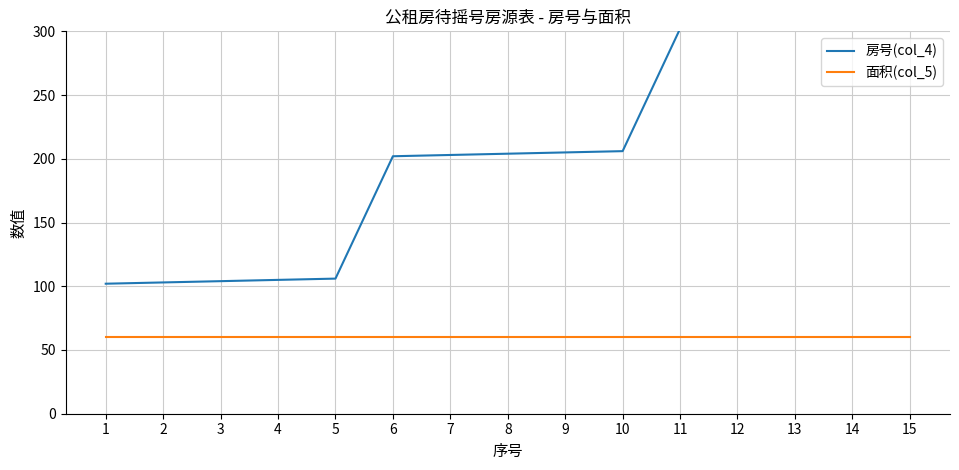

True or false: 房号(col_4) and 面积(col_5) cross at least once.

False